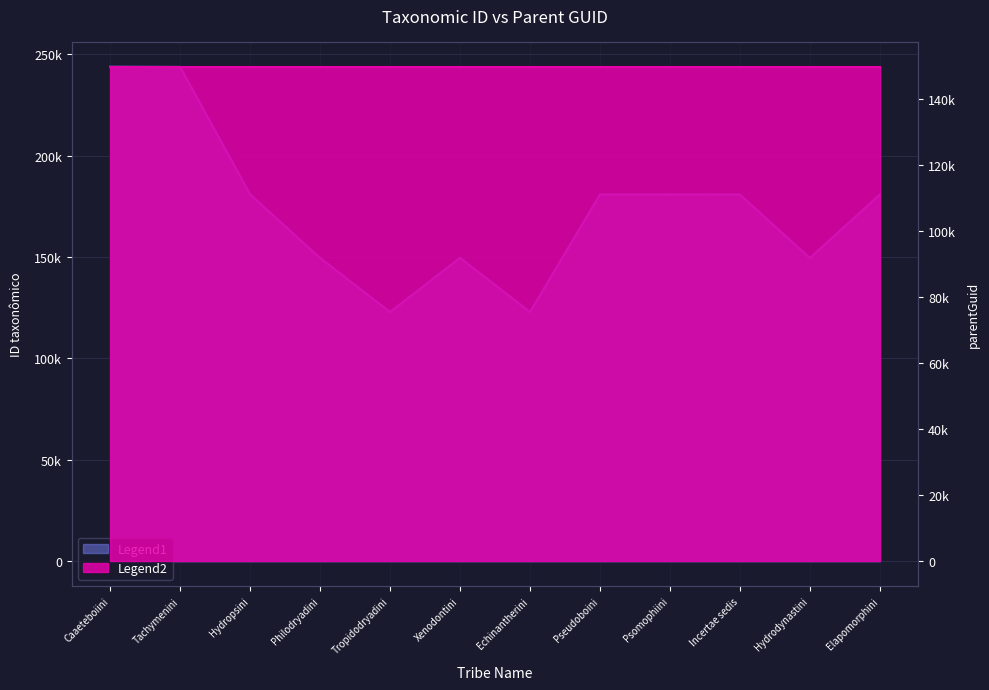

What is the difference between the values at Caaeteboiini and Pseudoboini?

62950